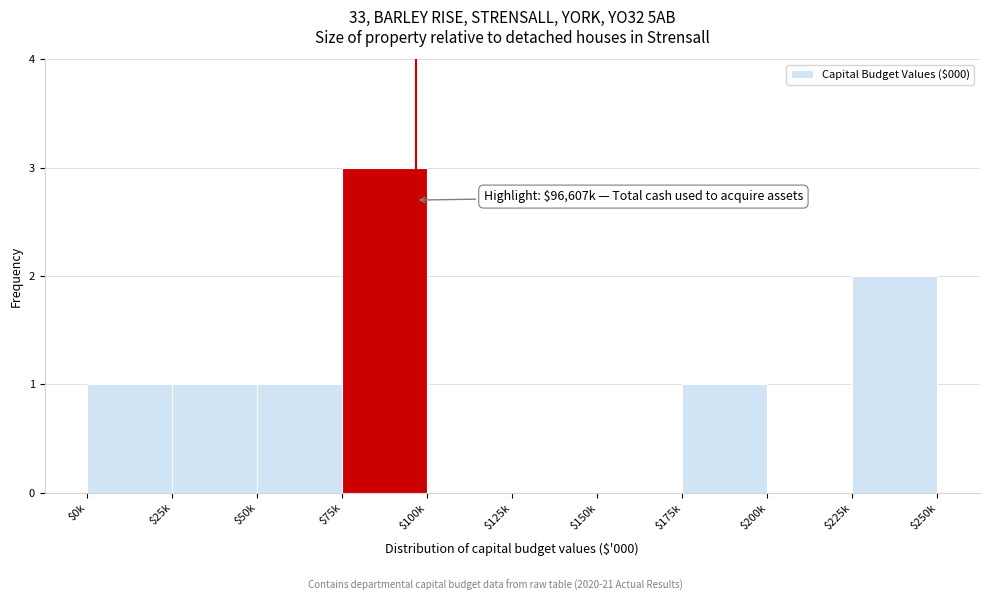

What is the maximum value shown in the chart?

3